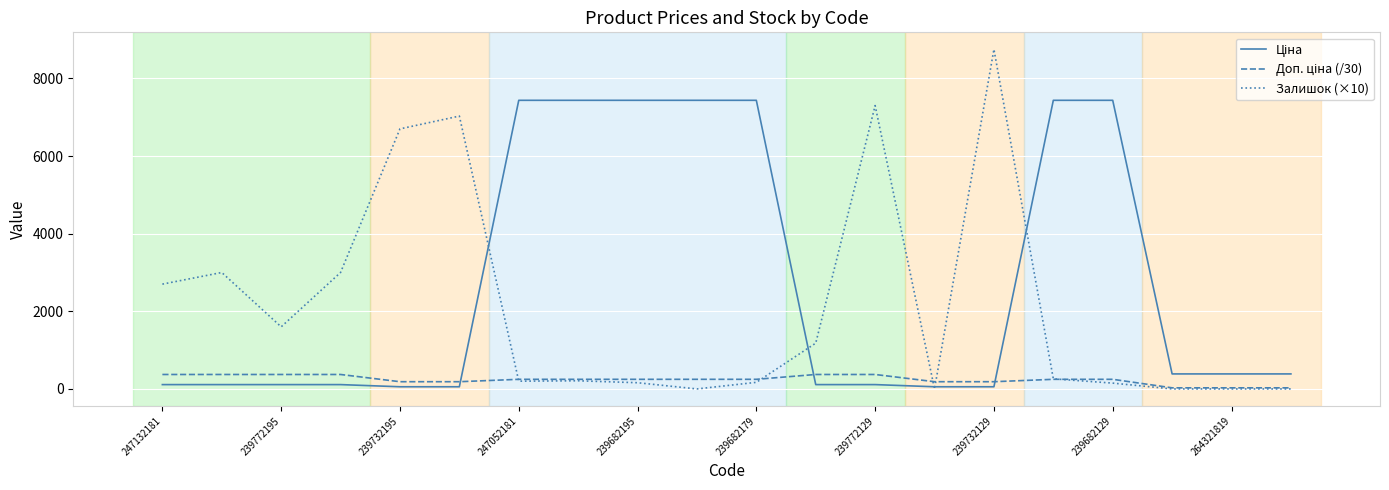

What is the greatest value displayed?

8750.0